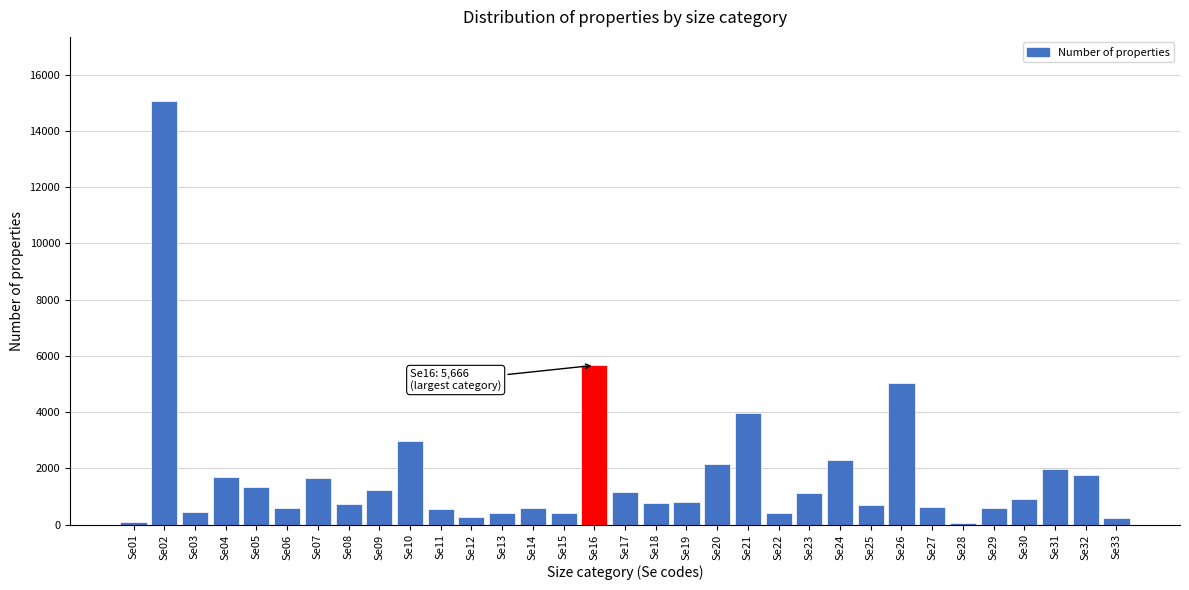

What is the maximum value shown in the chart?

15087